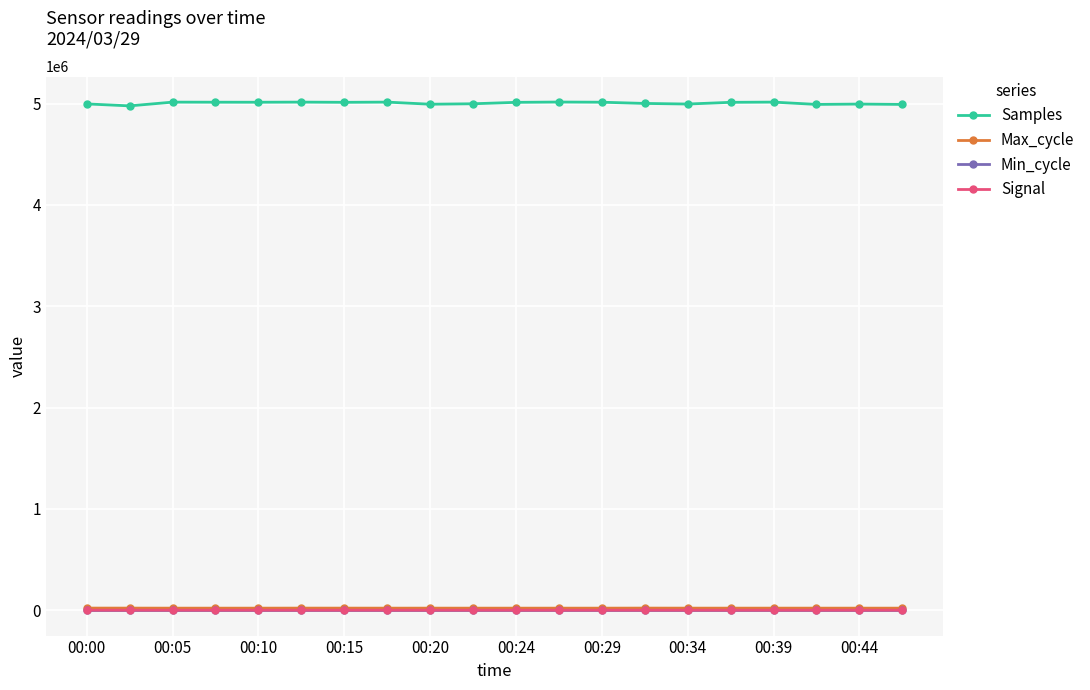

Which series has the largest total across all categories?

Samples